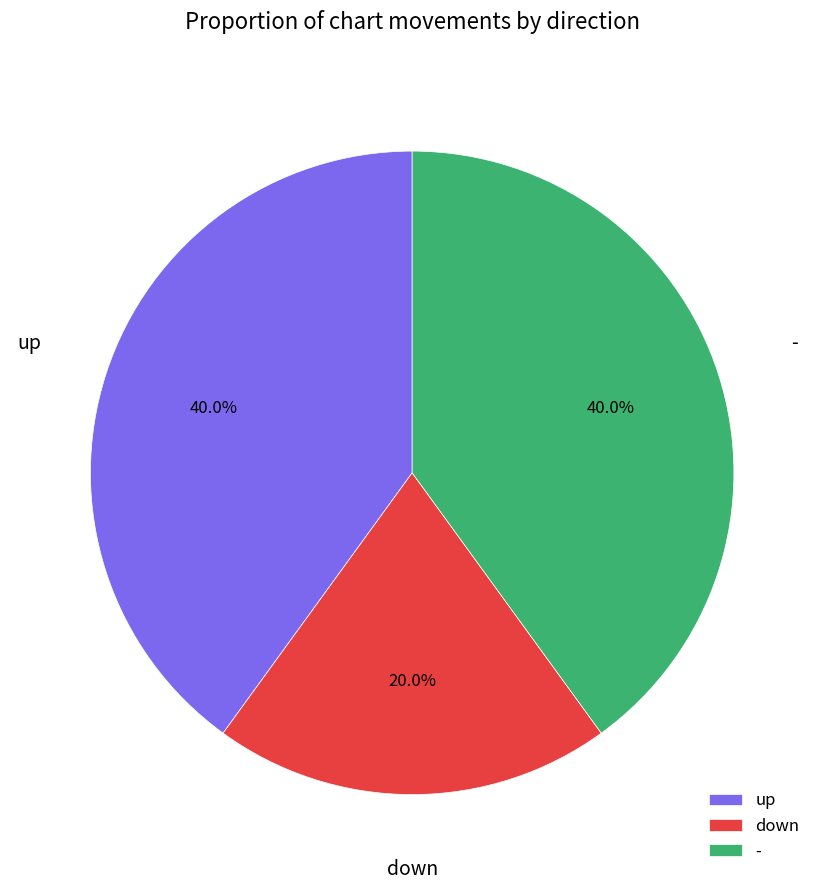

What percentage do down and - together represent?

60.0%